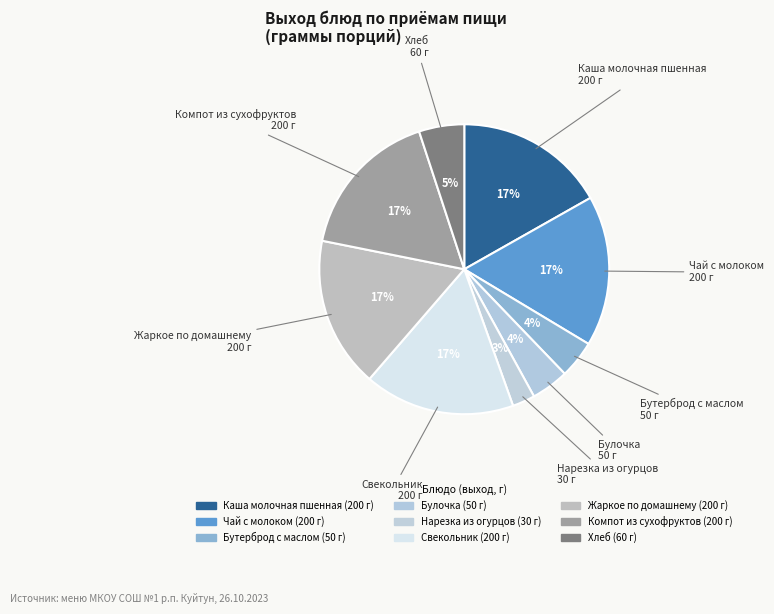

To the nearest percent, what is the difference between the largest and smallest slice percentages?

14%